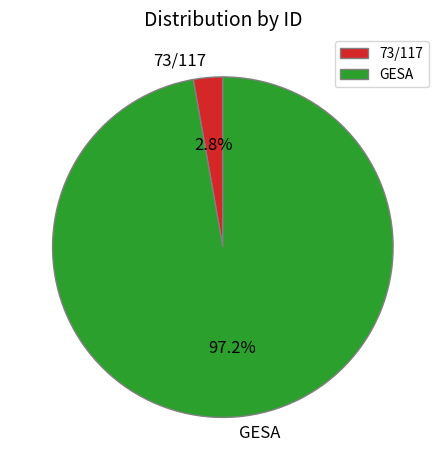

Is it true that 73/117 is 18% of the pie?

False